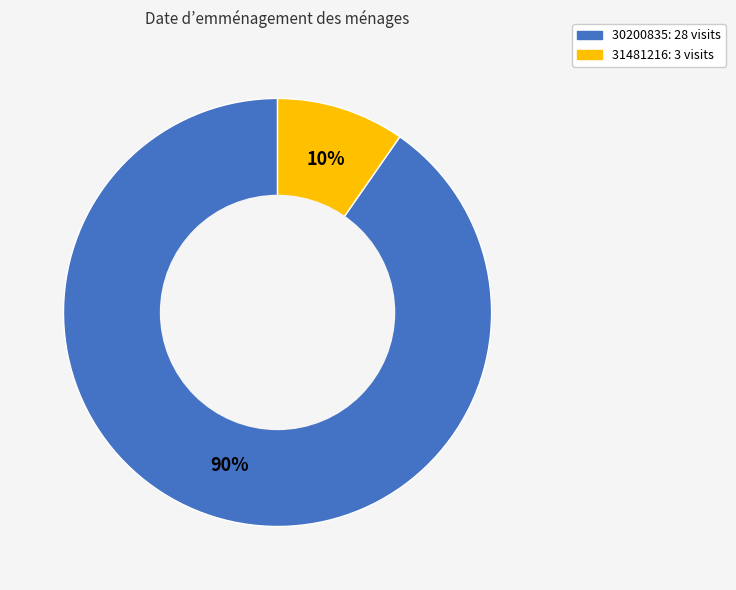

Does 30200835 account for over 50% of the chart?

Yes